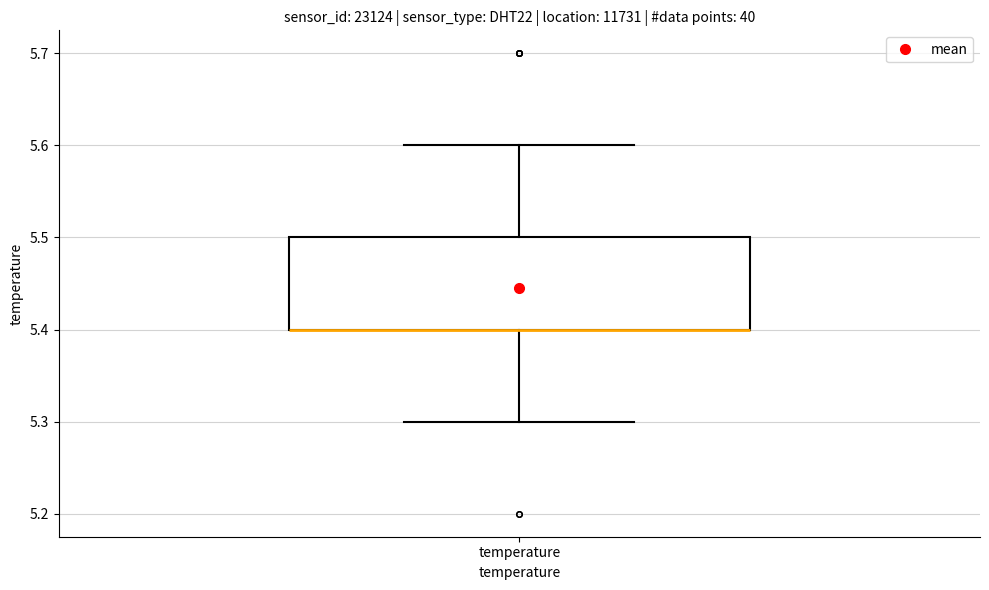

Read this box plot against the y-axis: the position of the median line, the range covered by the box, and the ends of both whiskers. The values are not printed on the chart, so give them approximately, as read against the axis.

median 5.4 (drawn on the box's lower edge), box 5.4 to 5.5, whiskers 5.3 to 5.6